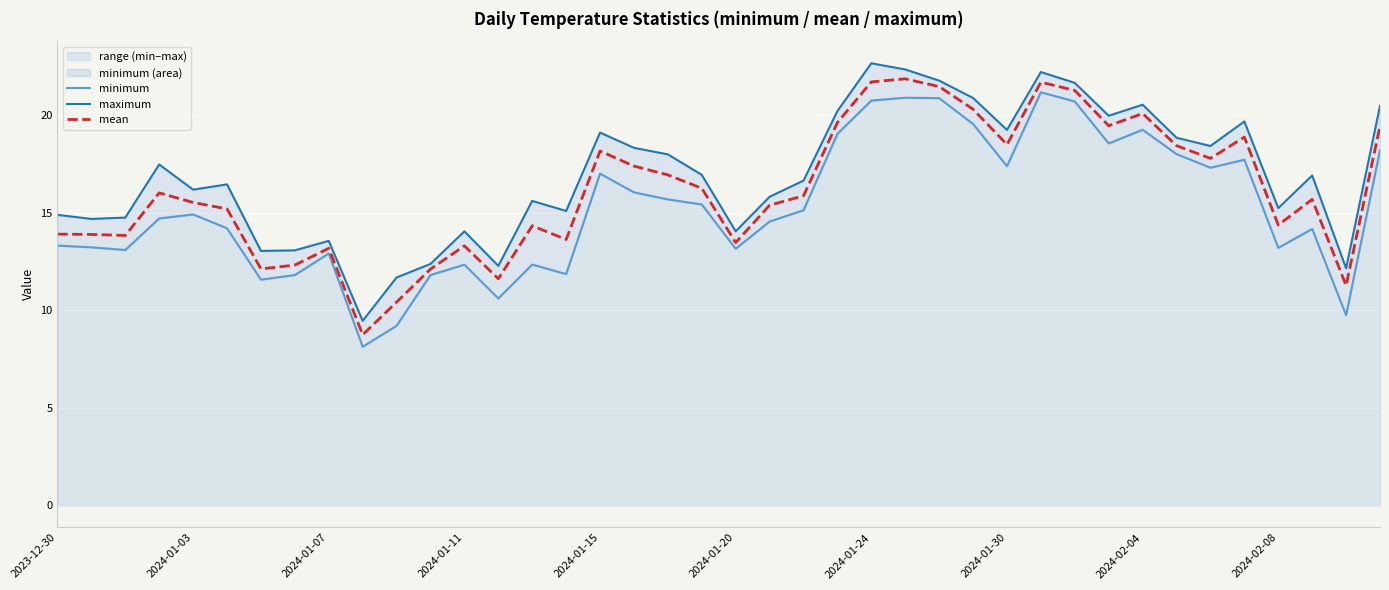

What is the lowest value of the mean series?

8.7